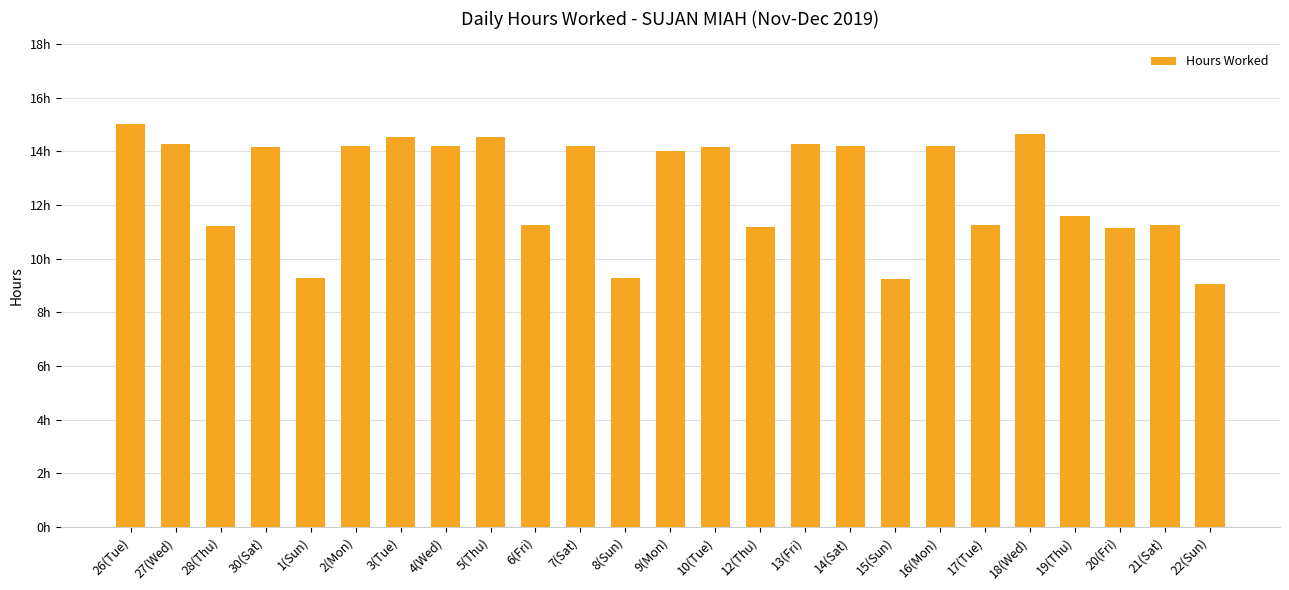

Are the bars horizontal?

No